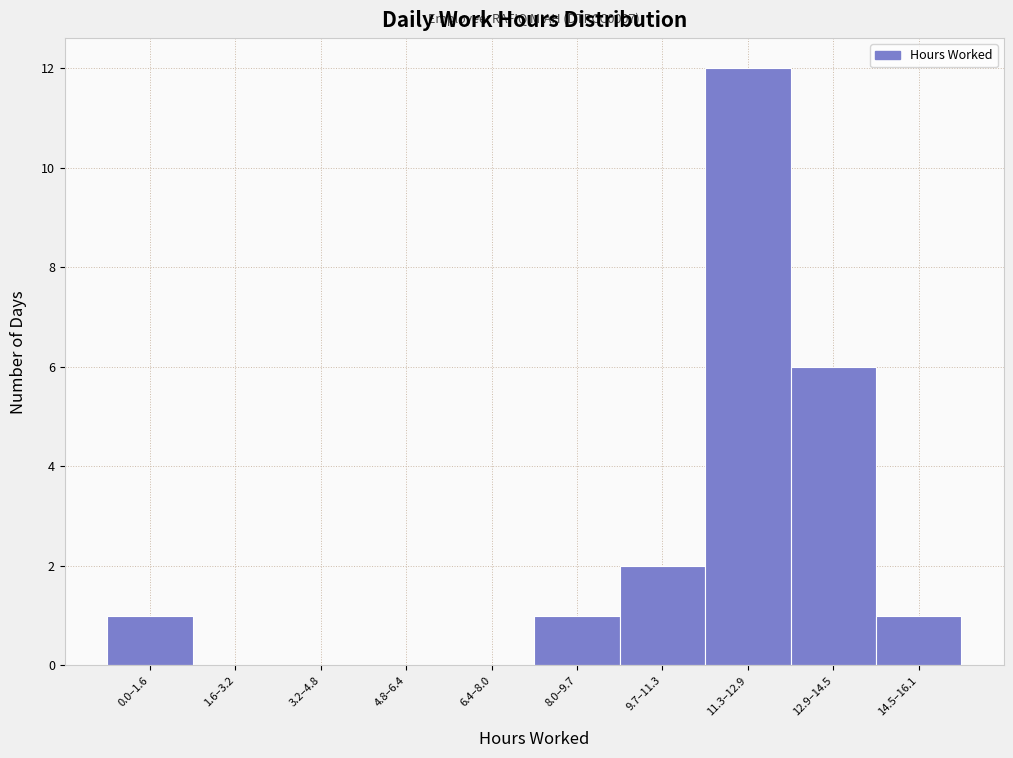

Reading left to right, what are all the values shown in this chart?

0.0–1.6=1	1.6–3.2=0	3.2–4.8=0	4.8–6.4=0	6.4–8.0=0	8.0–9.7=1	9.7–11.3=2	11.3–12.9=12	12.9–14.5=6	14.5–16.1=1